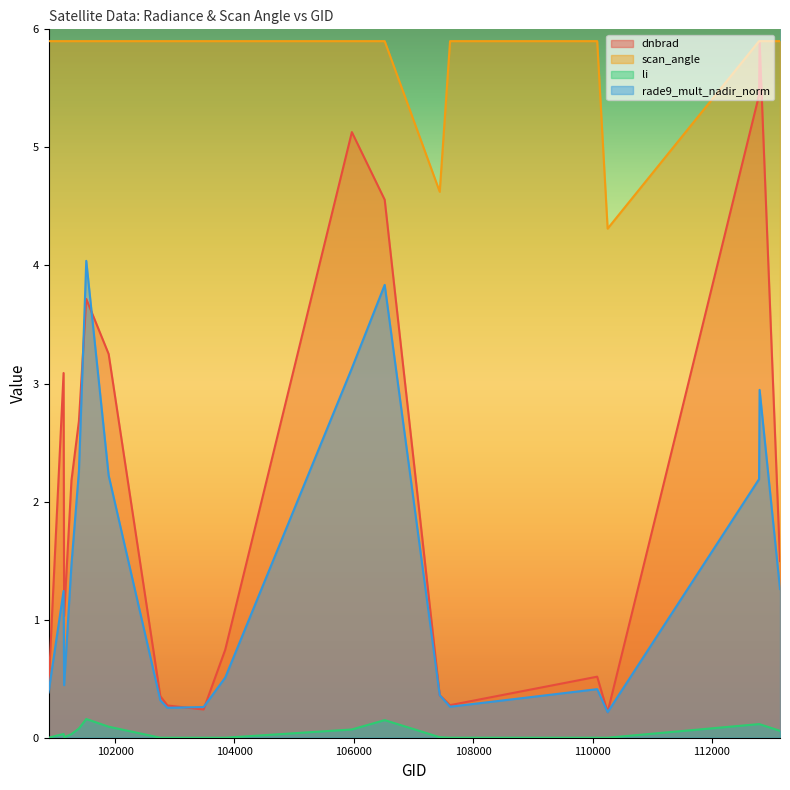

How many lines are shown in the chart?

4